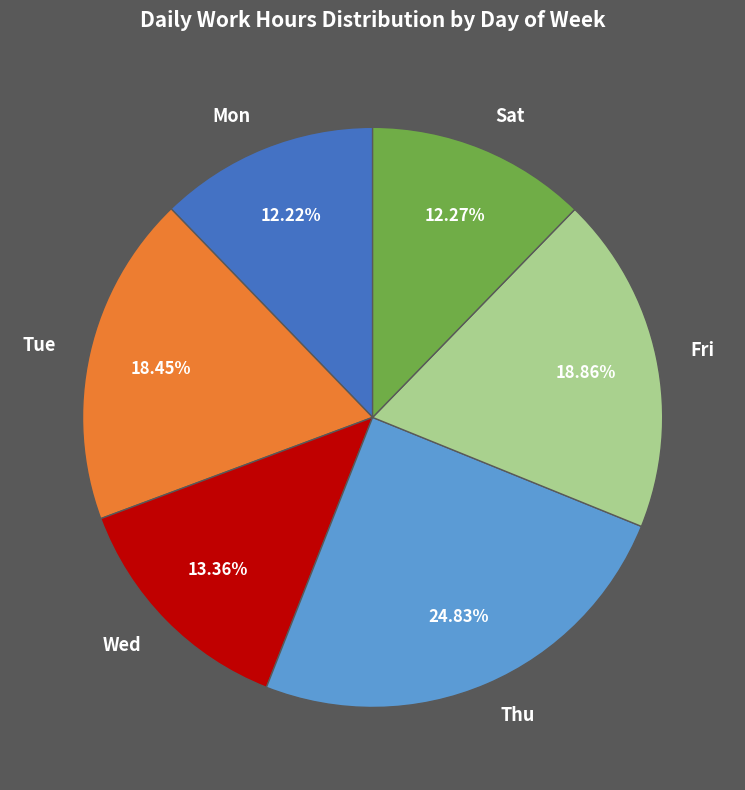

What is the ratio of the value at Tue to the value at Wed?

1.4